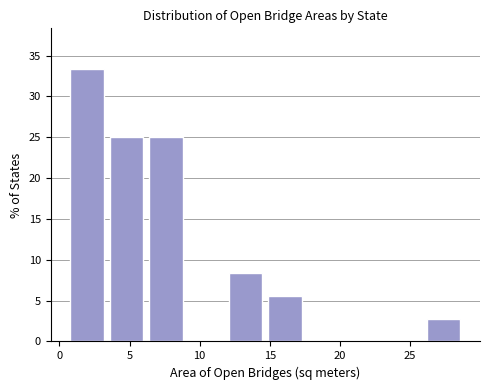

How tall is the bar that spans 6.0 to 9.0 on the x-axis? Neither the bar edges nor the heights are printed on the chart, so give them approximately, as read against the axes.

25.0